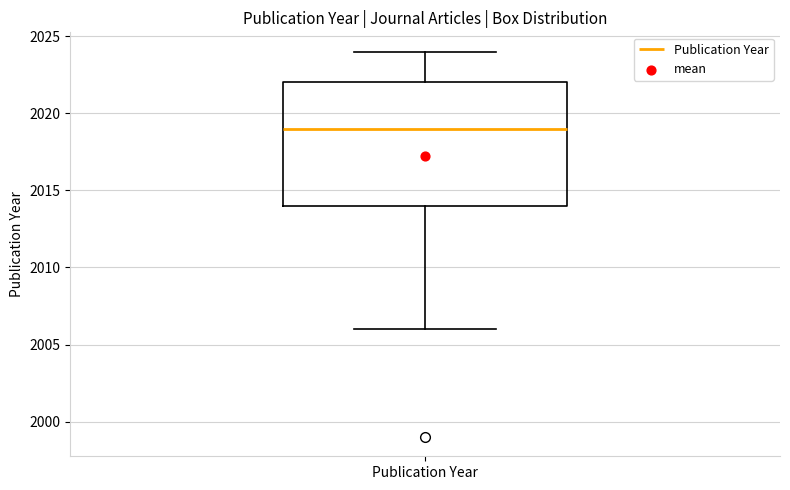

Where is the upper edge of the box for Publication Year on the y-axis? The values are not printed on the chart, so give them approximately, as read against the axis.

2022